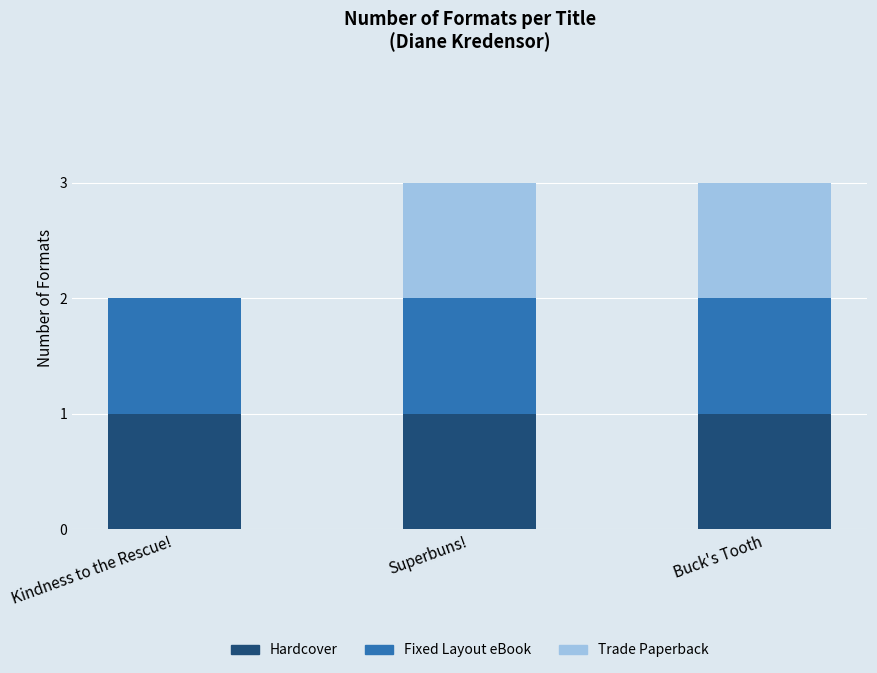

Reading left to right, list the values for the Hardcover series.

Kindness to the Rescue!=1	Superbuns!=1	Buck's Tooth=1